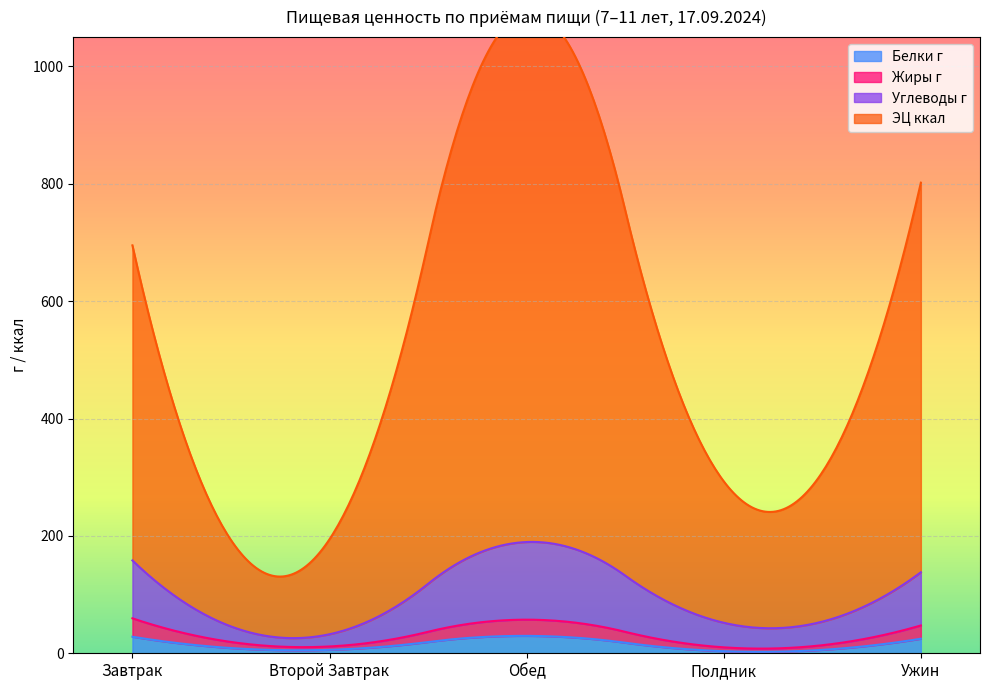

True or false: Углеводы г has more than 1 interior local peaks.

False